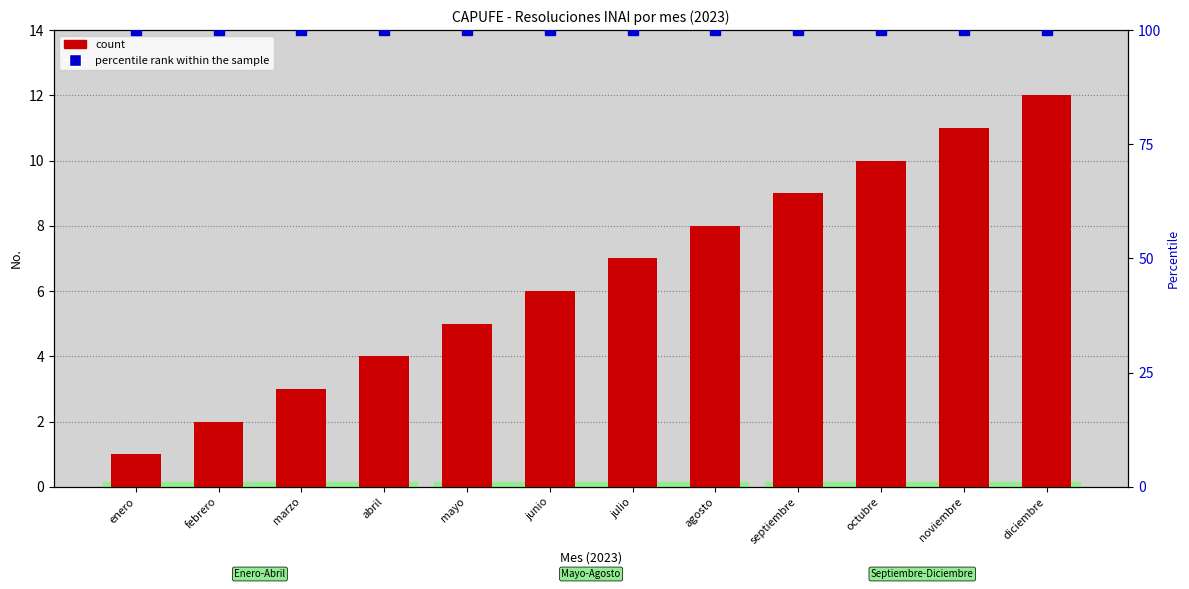

How many data points does each series have?

12